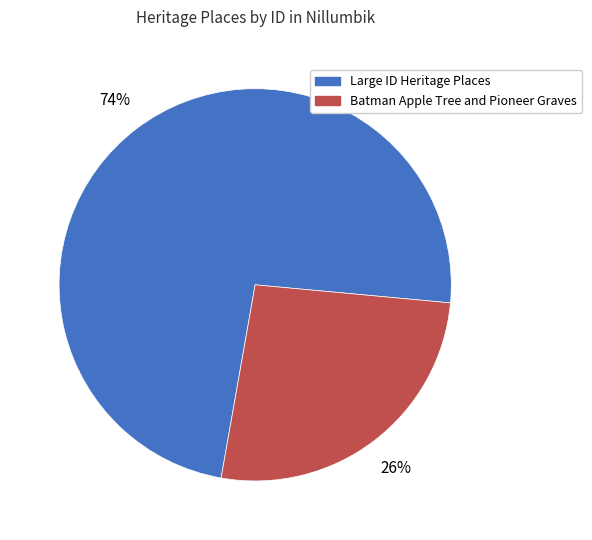

To the nearest percent, what is the average slice percentage?

50%